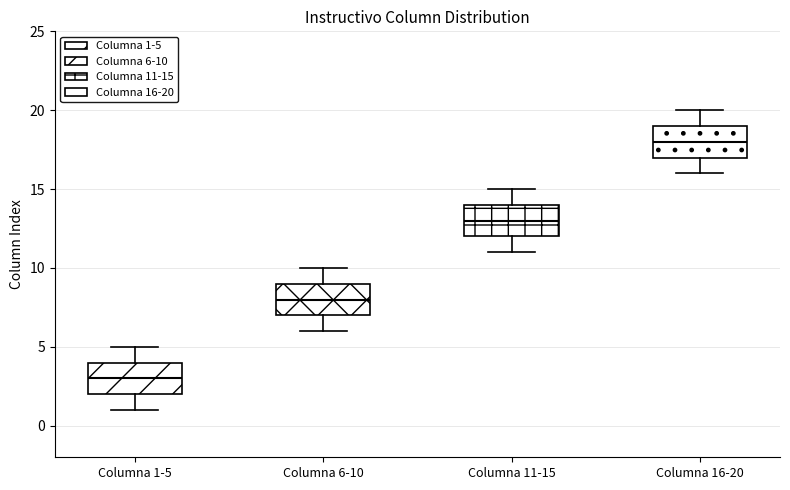

Which box has the lowest median line?

Columna 1-5